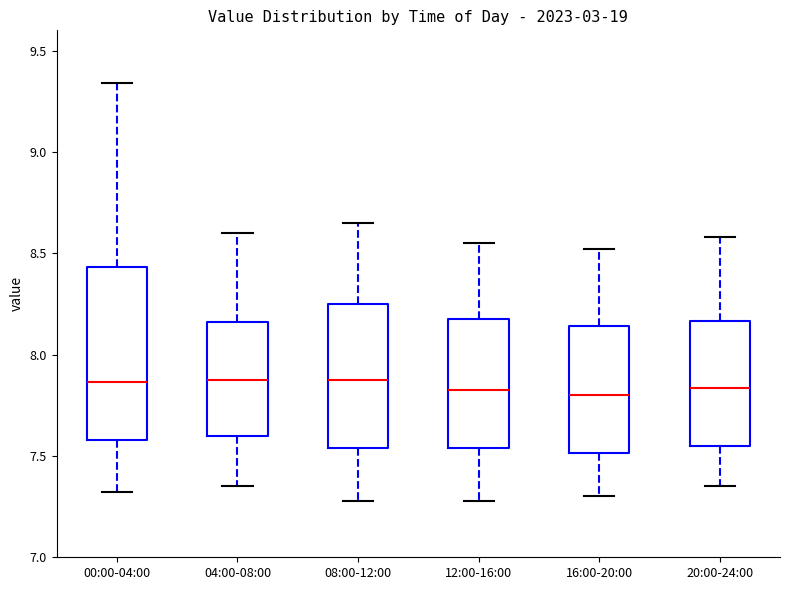

Which box is the tallest, from its lower edge to its upper edge?

00:00-04:00